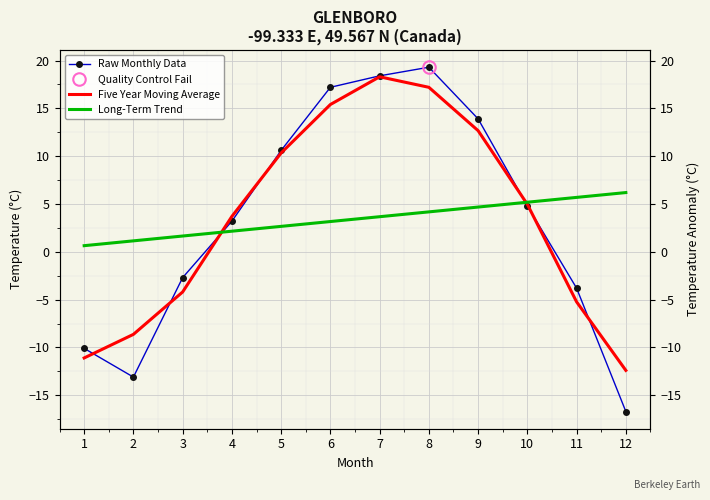

Rank the categories by Five Year Moving Average value from lowest to highest.

12, 1, 2, 11, 3, 4, 10, 5, 9, 6, 8, 7